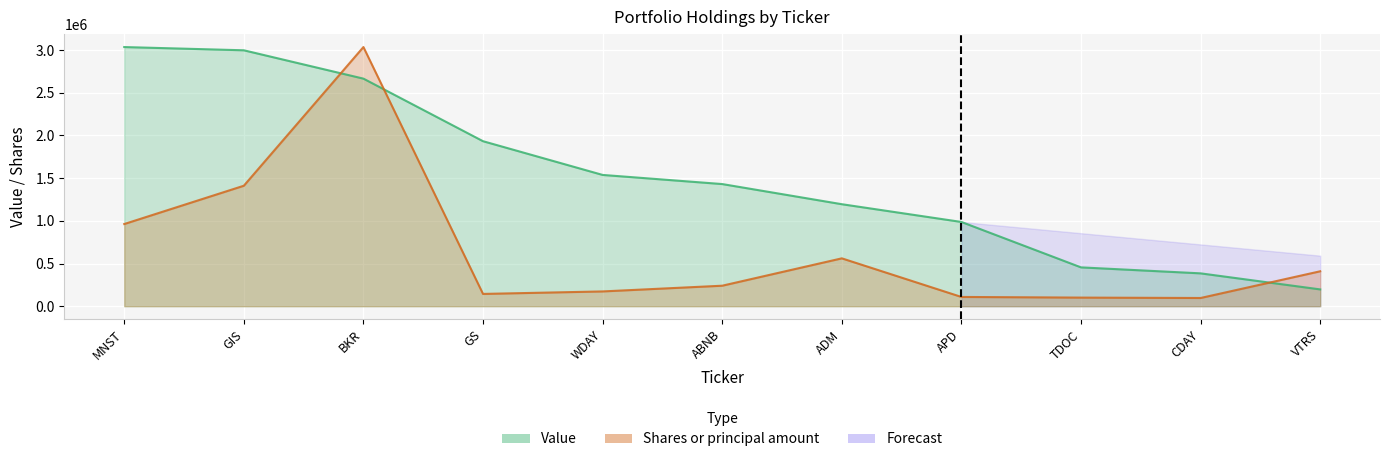

Is it true that Shares or principal amount equals 144581.3 at TDOC?

False